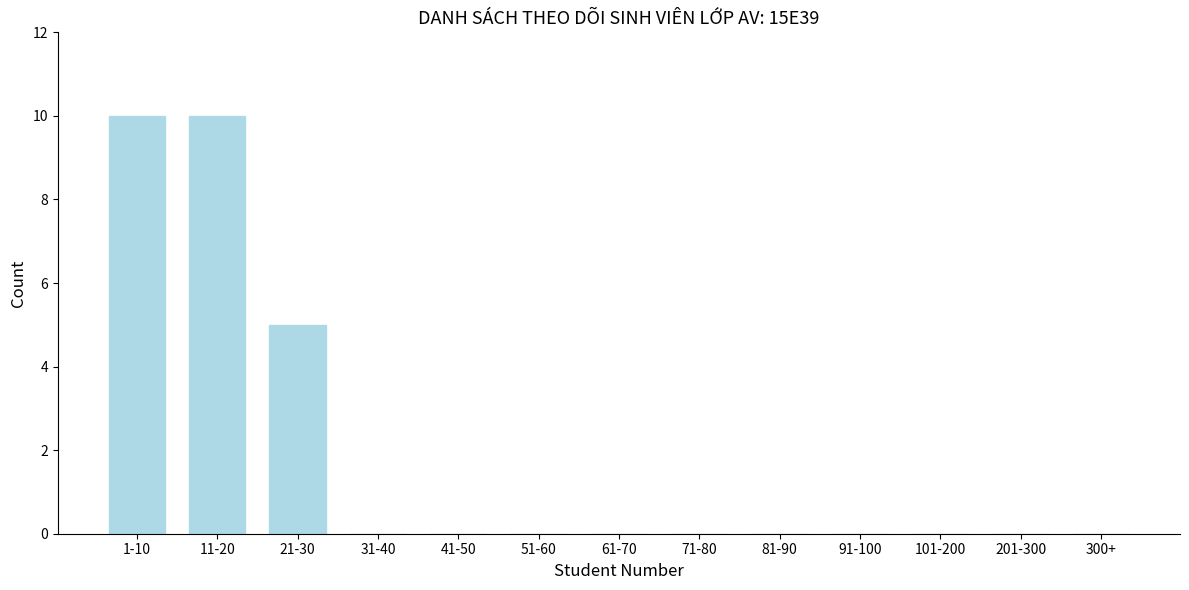

Reading left to right, what are all the values shown in this chart?

1-10=10	11-20=10	21-30=5	31-40=0	41-50=0	51-60=0	61-70=0	71-80=0	81-90=0	91-100=0	101-200=0	201-300=0	300+=0